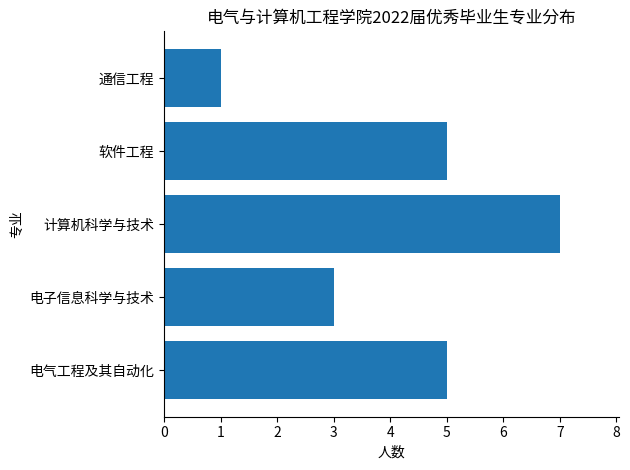

Reading bottom to top, extract all data points from this chart.

电气工程及其自动化=5	电子信息科学与技术=3	计算机科学与技术=7	软件工程=5	通信工程=1